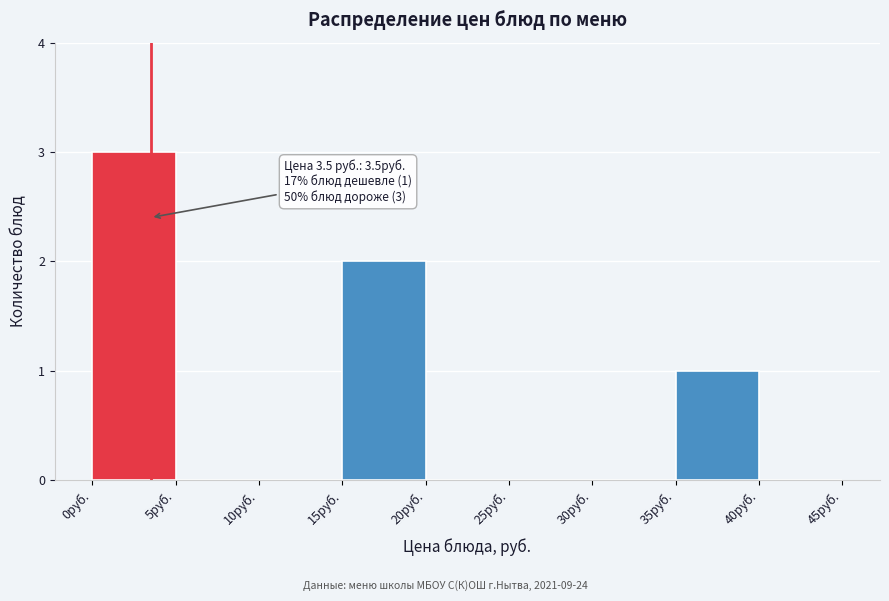

Which range on the x-axis has the tallest bar?

0 to 5